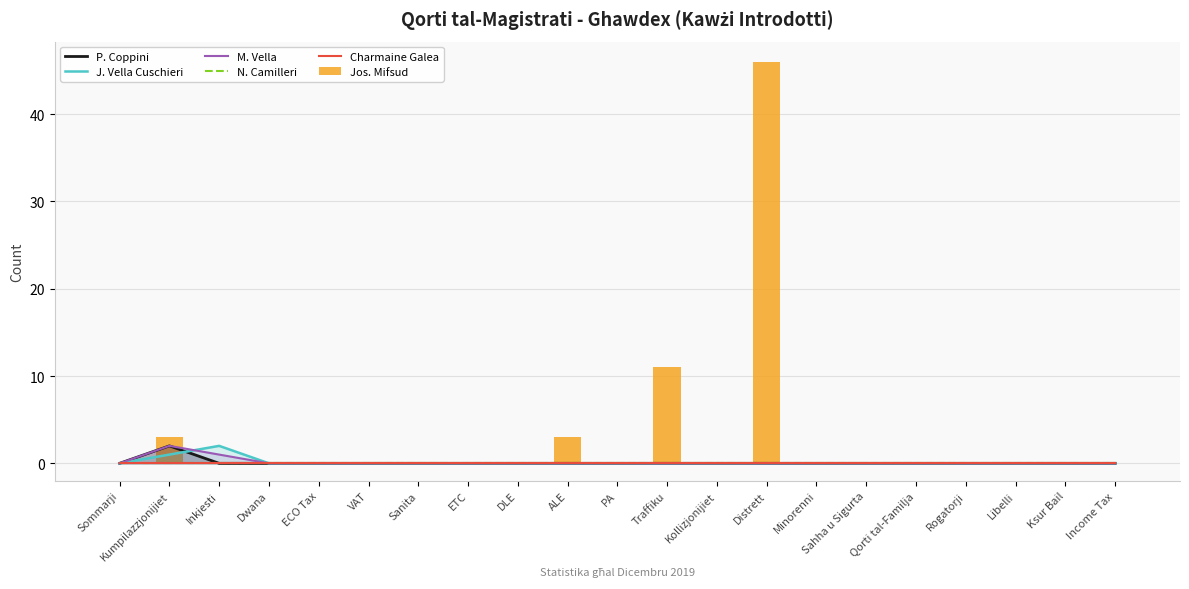

Between Sahha u Sigurta and Ksur Bail, which series saw the biggest shift?

P. Coppini